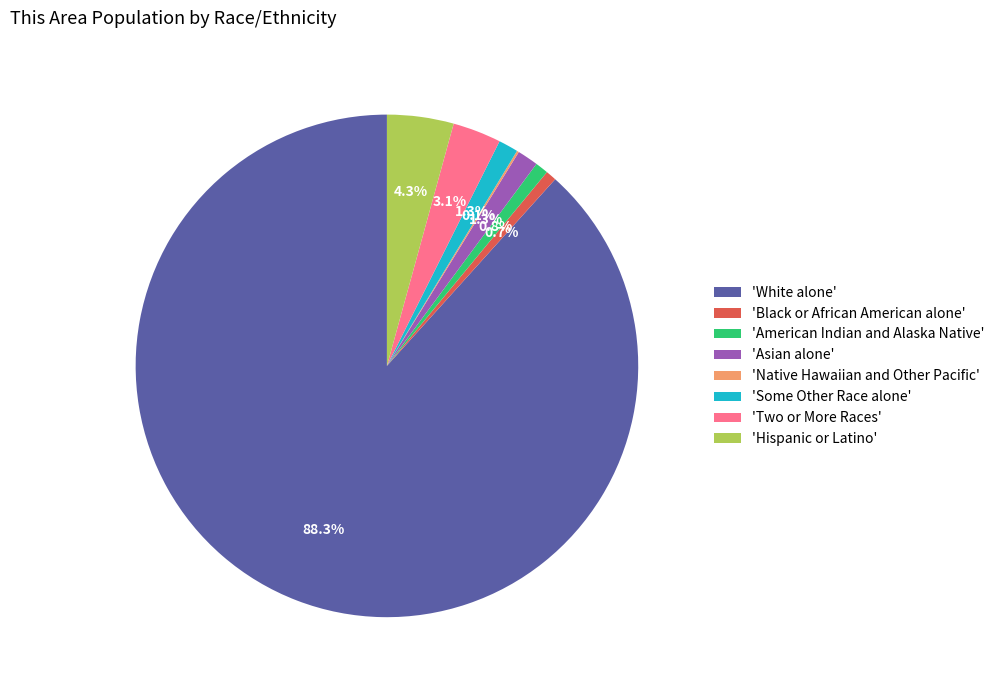

Between 'Some Other Race alone' and 'Hispanic or Latino', which is larger?

'Hispanic or Latino'